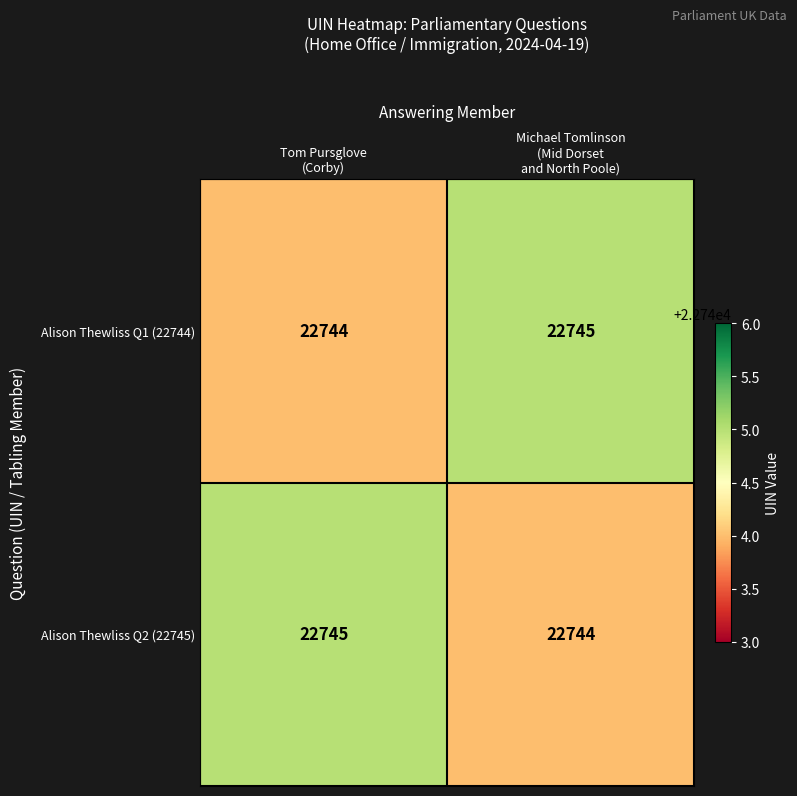

Rank the series at Michael Tomlinson
(Mid Dorset
and North Poole) from highest to lowest value.

Alison Thewliss Q1 (22744), Alison Thewliss Q2 (22745)